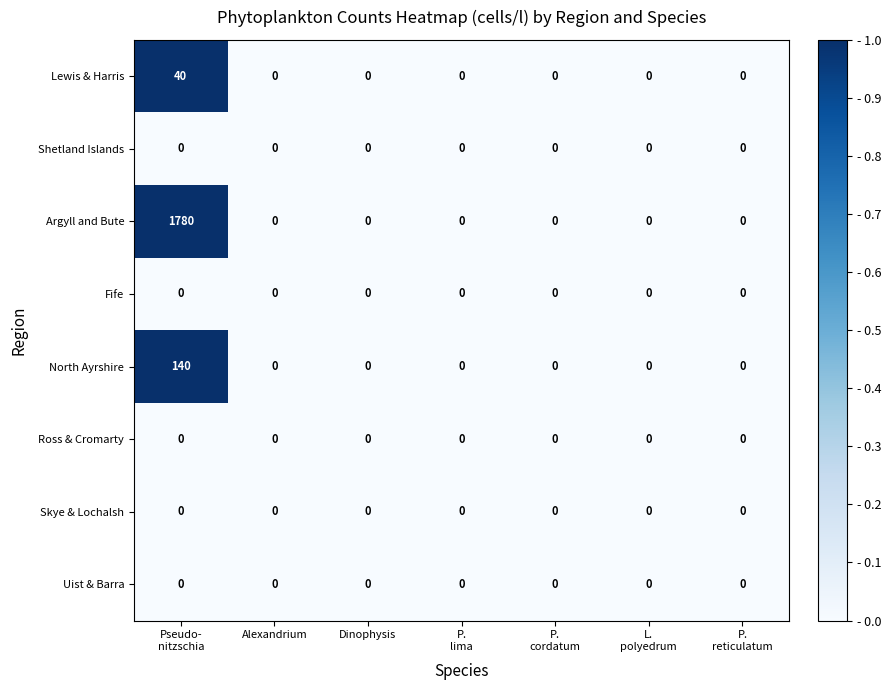

Which series has the largest range (max minus min)?

Argyll and Bute